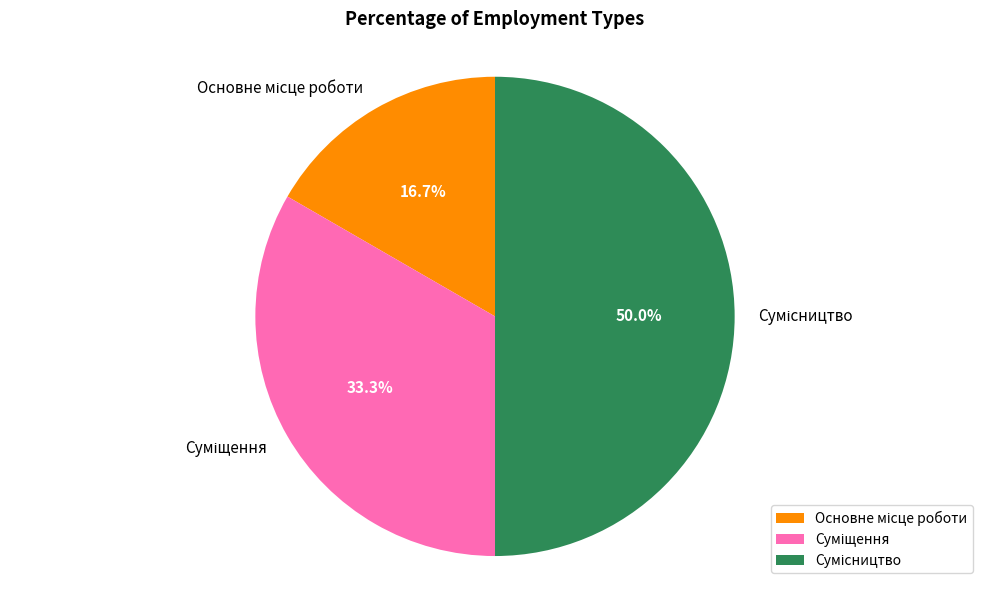

To the nearest percent, what is the difference between the largest and smallest slice percentages?

33%